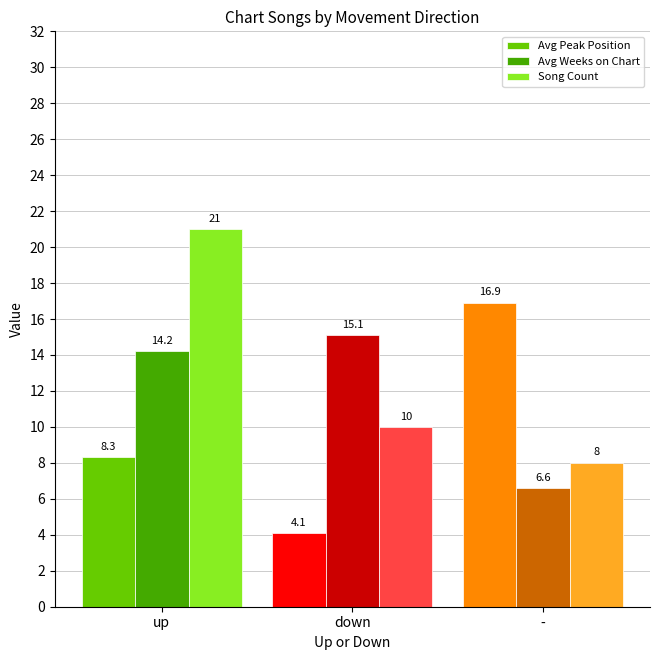

What is the value of the Song Count bar at the 3rd from the left?

8.0